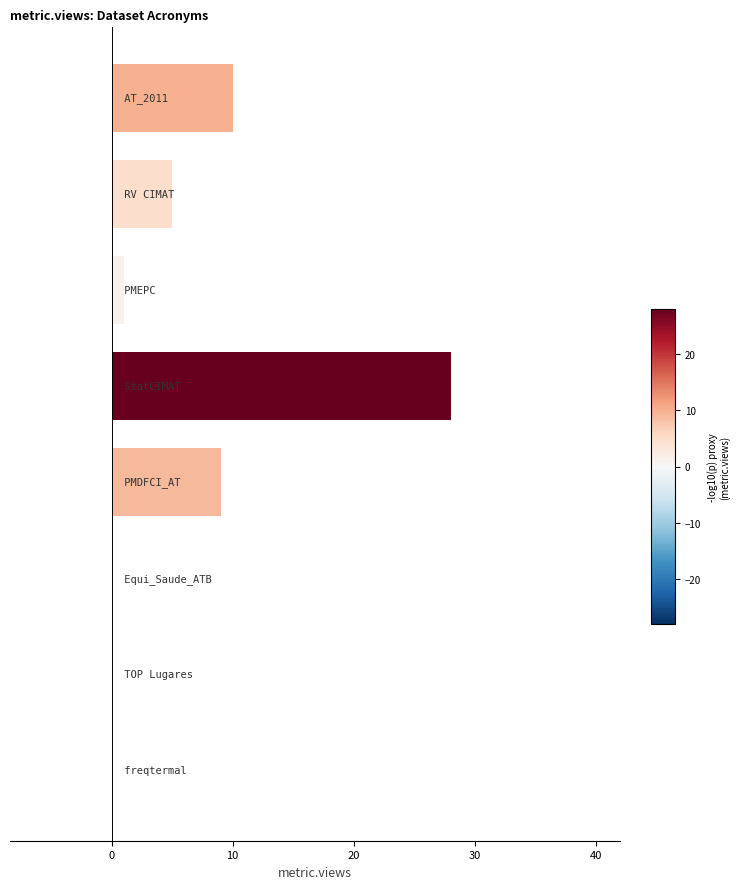

What is the sum of all values?

53